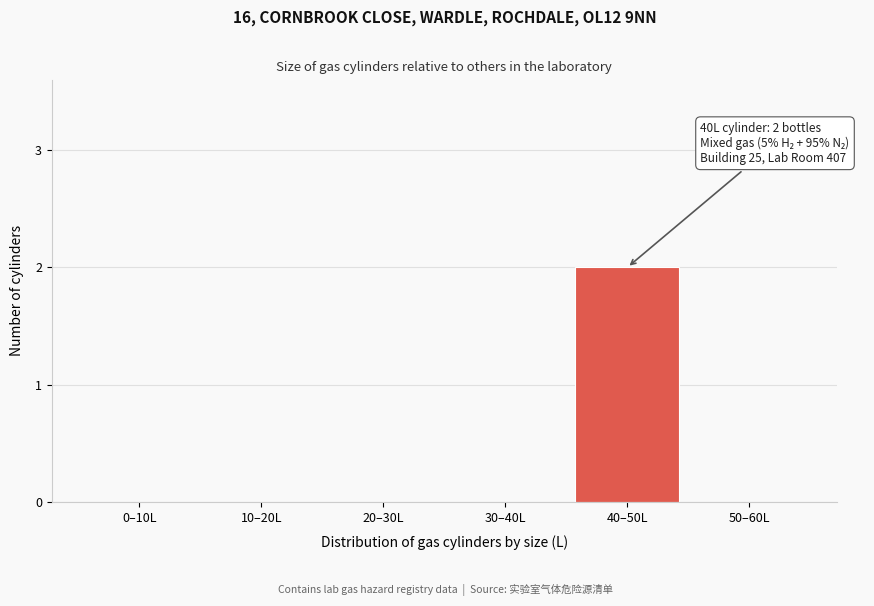

Reading left to right, what are all the values shown in this chart?

0–10L=0	10–20L=0	20–30L=0	30–40L=0	40–50L=2	50–60L=0